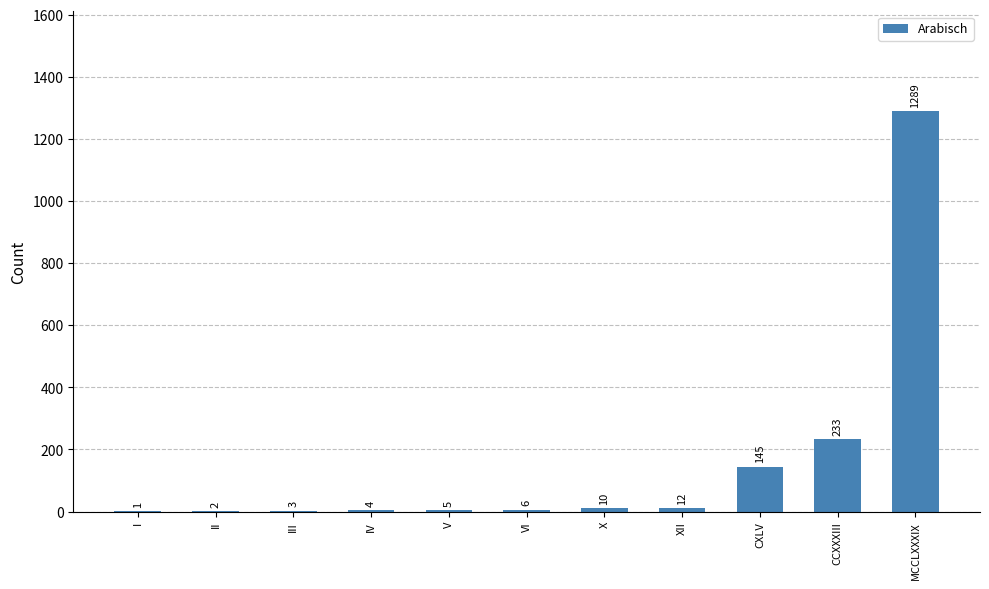

Is it true that the value at X is 10?

True